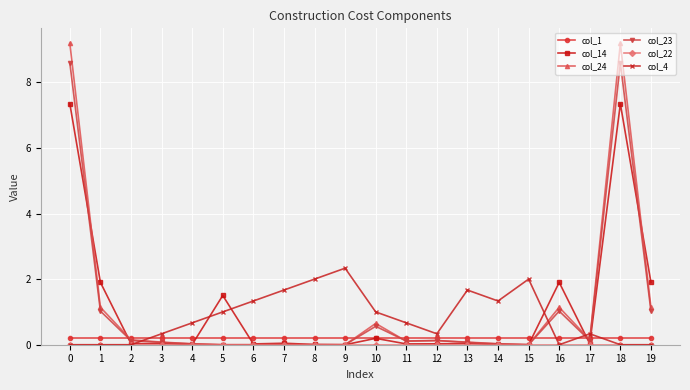

The value of col_1 at 13 is 0.2. True or false?

True